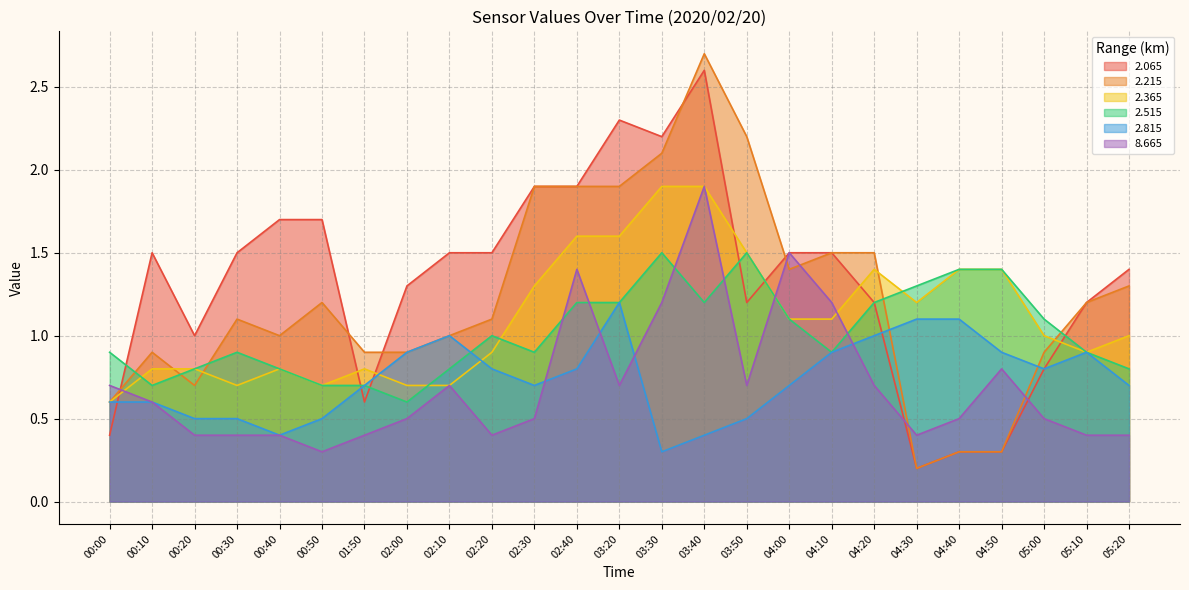

What is the spread (max minus min) of values at 02:20?

1.1